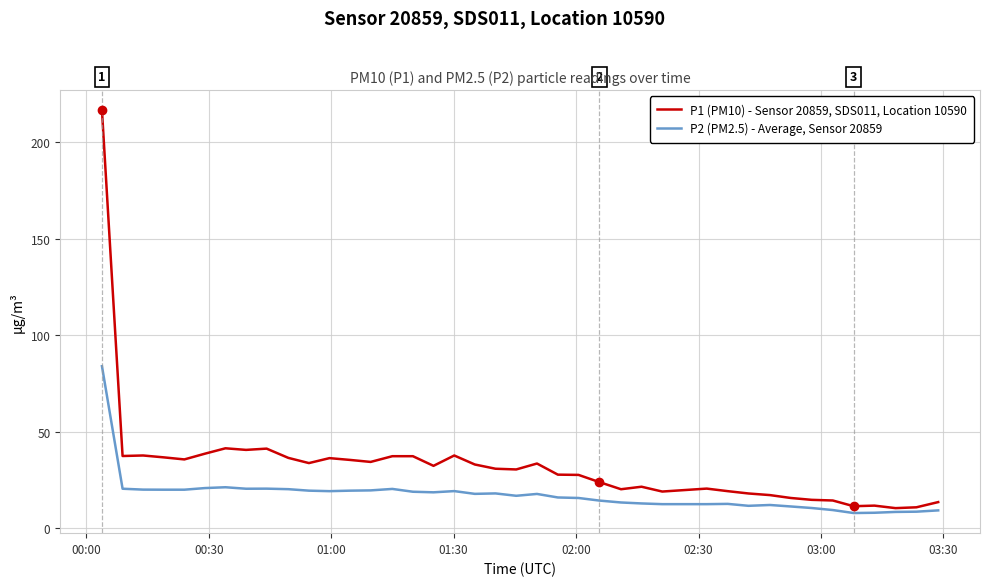

How many series are shown in this chart?

2